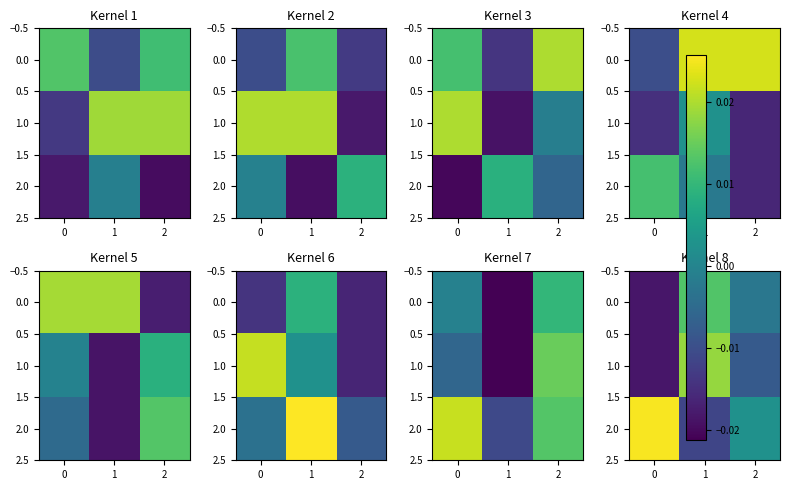

At how many categories does at least one series exceed 0?

3